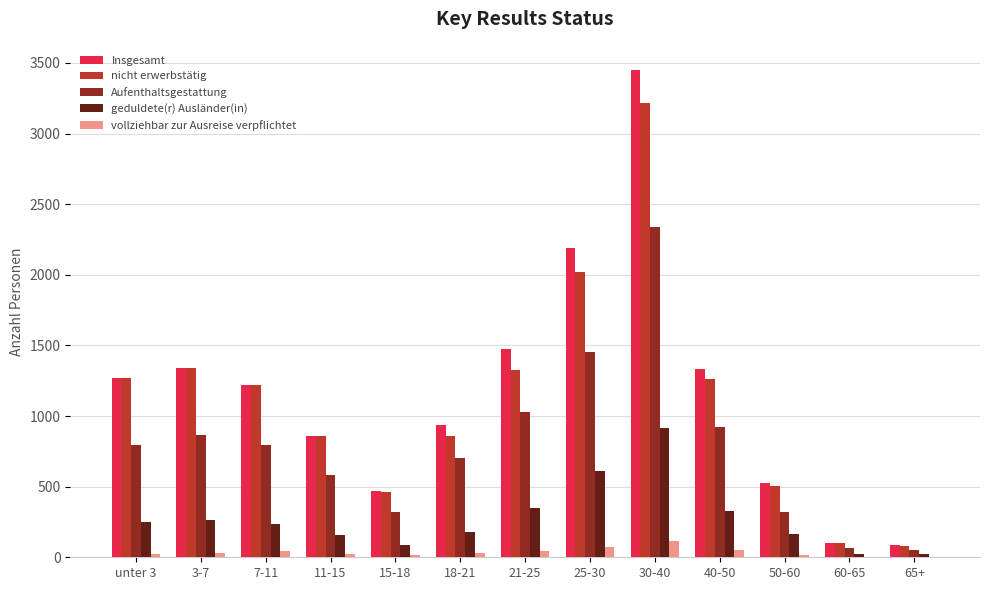

Which series changed the most between 18-21 and 30-40?

Insgesamt